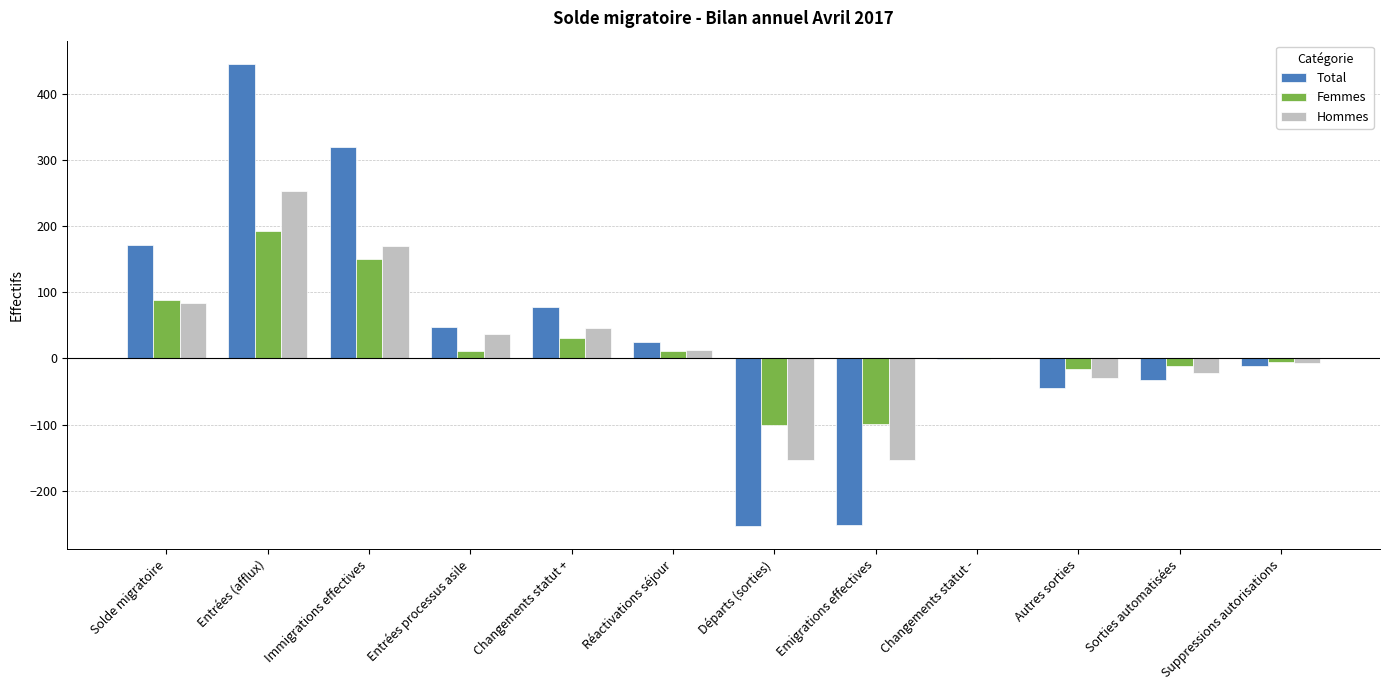

At which category is the sum across all series the highest?

Entrées (afflux)